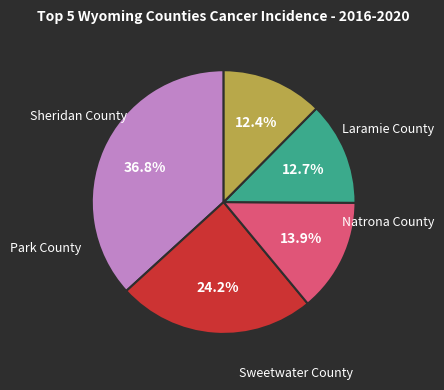

How many slices are in this pie chart?

5